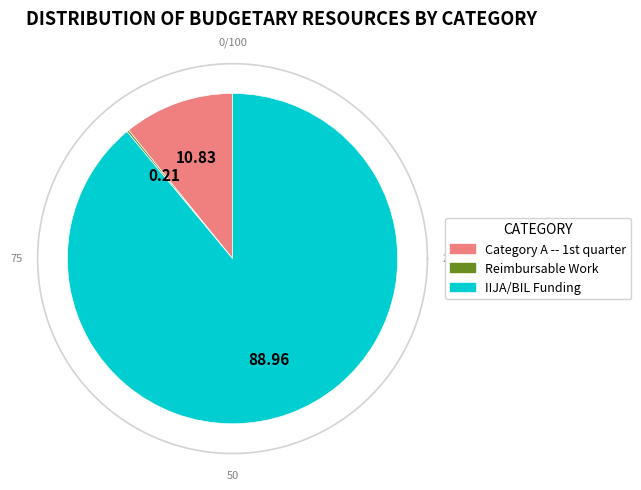

What is the largest slice in the pie chart?

IIJA/BIL Funding